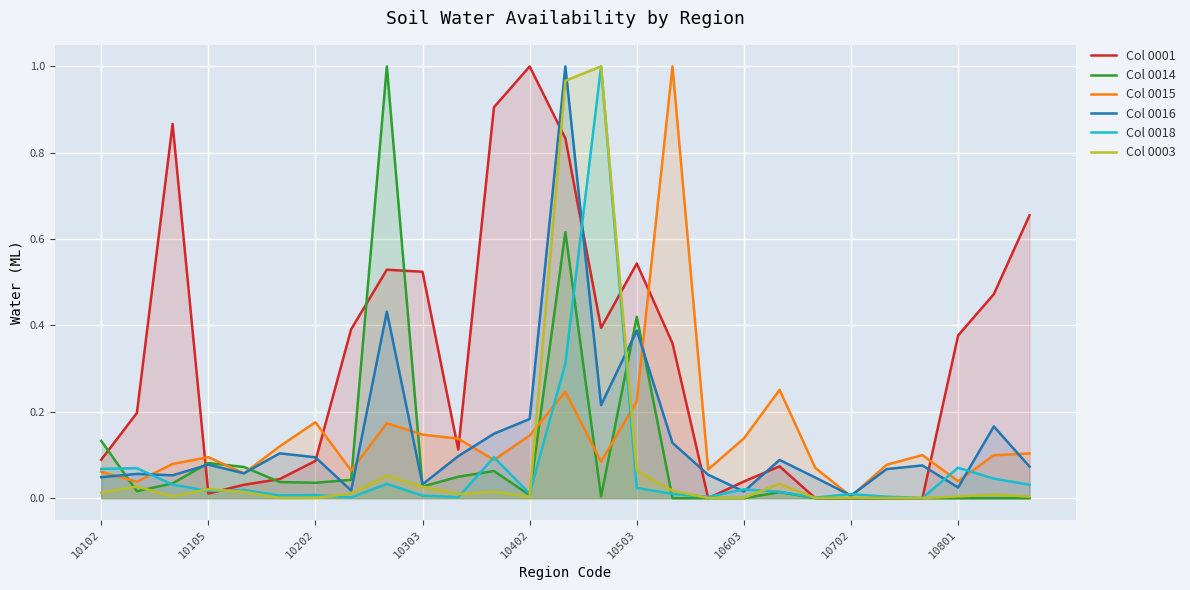

Which series ends up on top after the final intersection of Col 0014 and Col 0003?

Col 0003